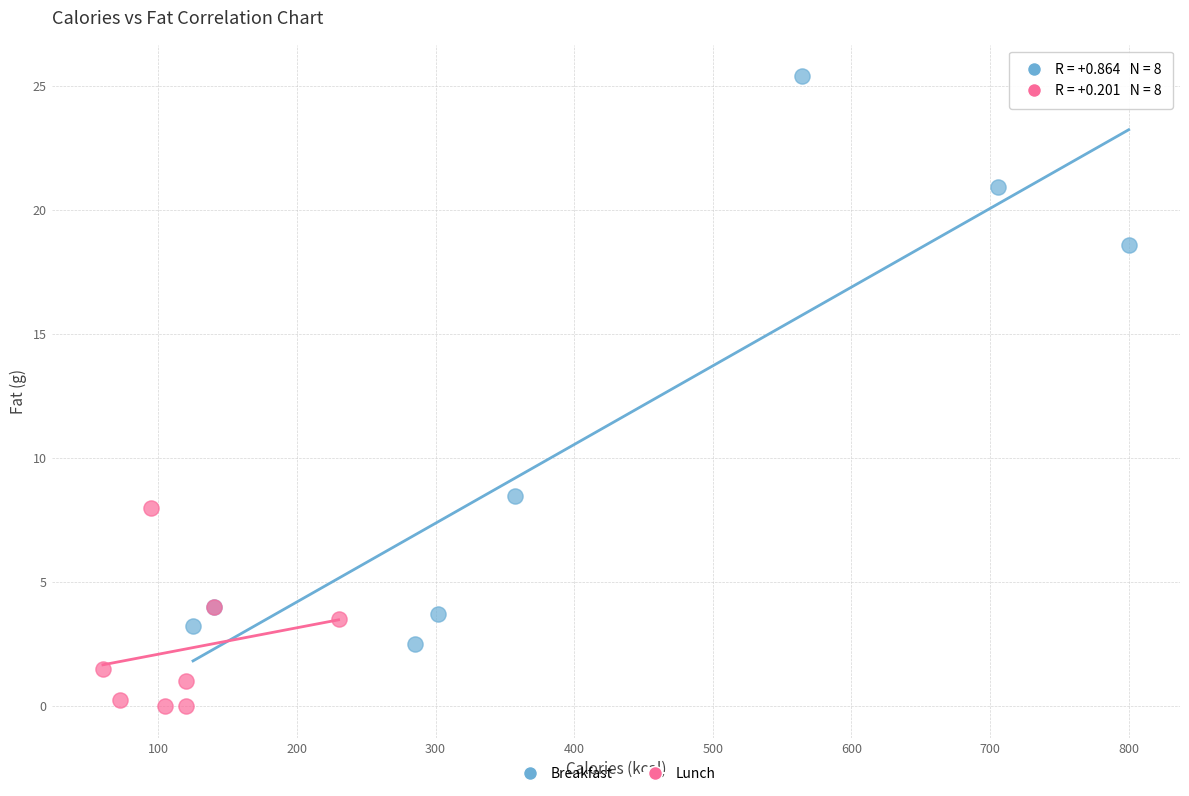

Which series has the largest Y range (max minus min)?

Breakfast